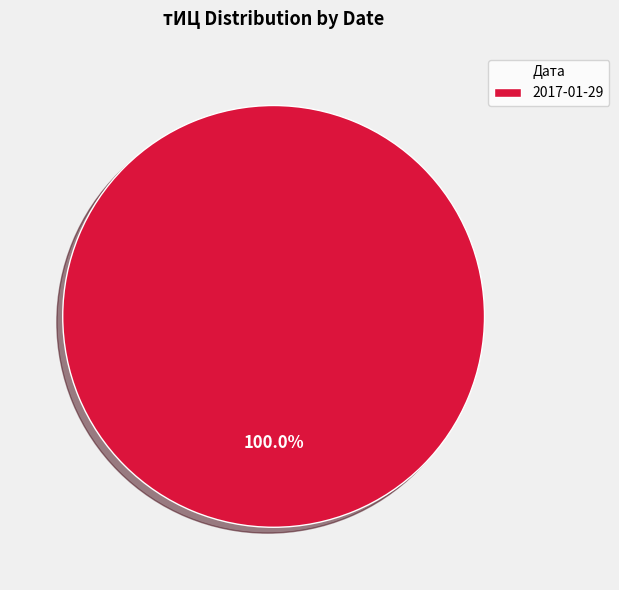

Rank the categories by value from highest to lowest.

2017-01-29